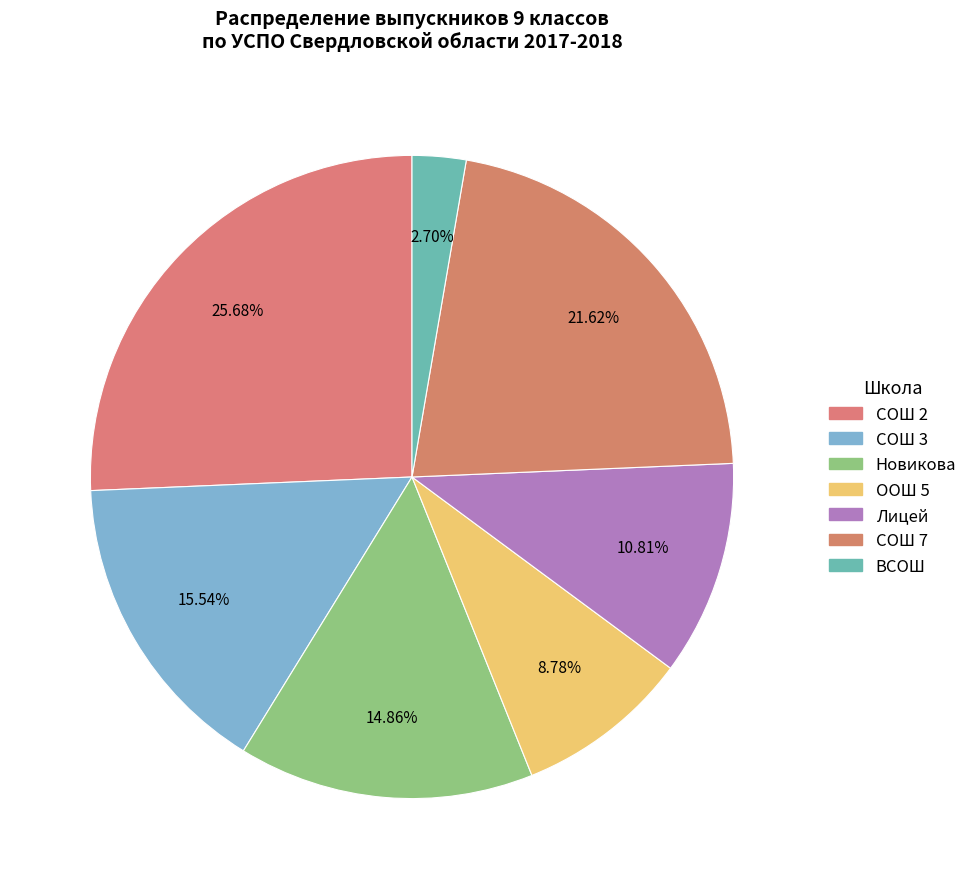

How many slices are in this pie chart?

7